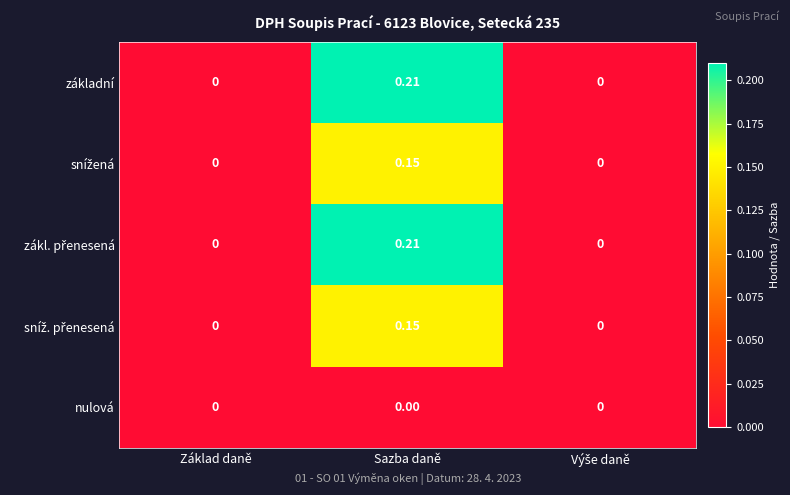

Which category has the highest value across all series?

Sazba daně